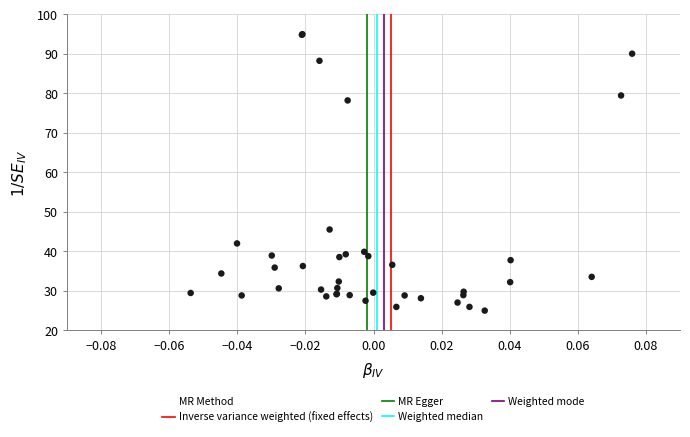

What Y value in the scatter plot is closest to 60?

45.5